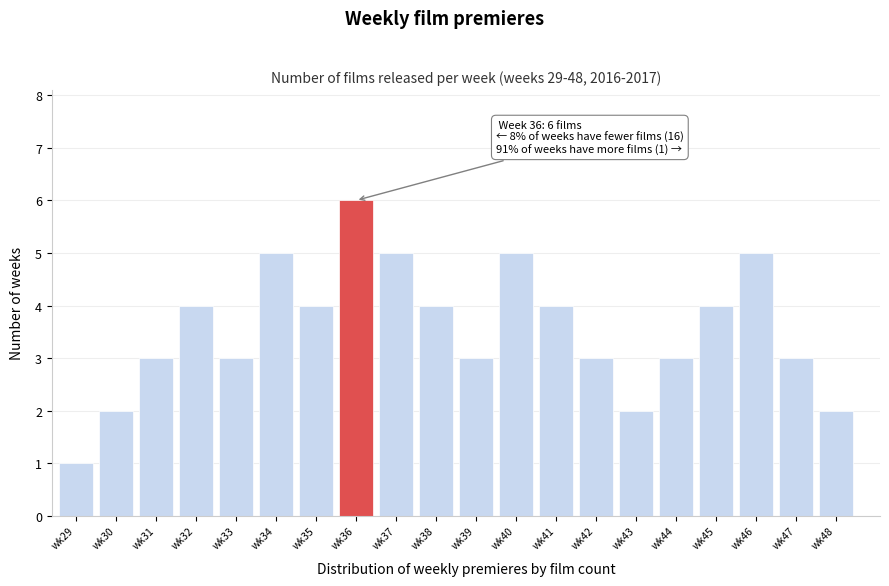

Reading right to left, transcribe all the data shown in this chart.

wk48=2	wk47=3	wk46=5	wk45=4	wk44=3	wk43=2	wk42=3	wk41=4	wk40=5	wk39=3	wk38=4	wk37=5	wk36=6	wk35=4	wk34=5	wk33=3	wk32=4	wk31=3	wk30=2	wk29=1